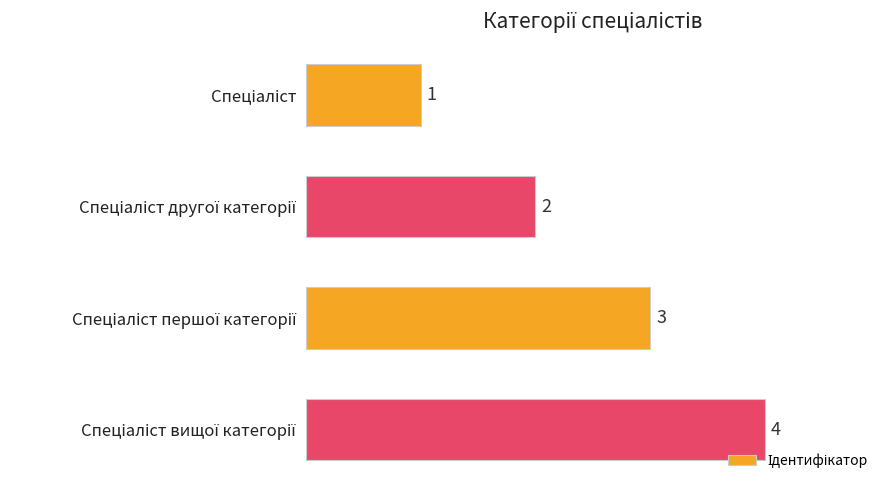

How many bars are there in total?

4